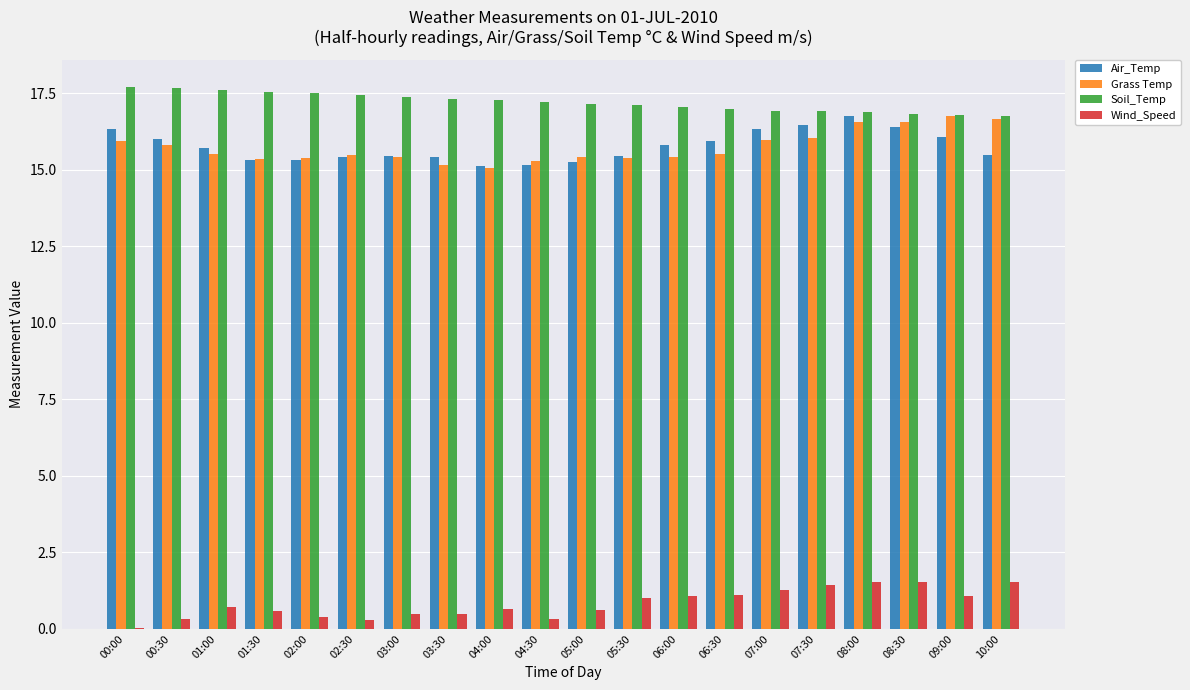

The Soil_Temp series shows 11.0 at 09:00. True or false?

False